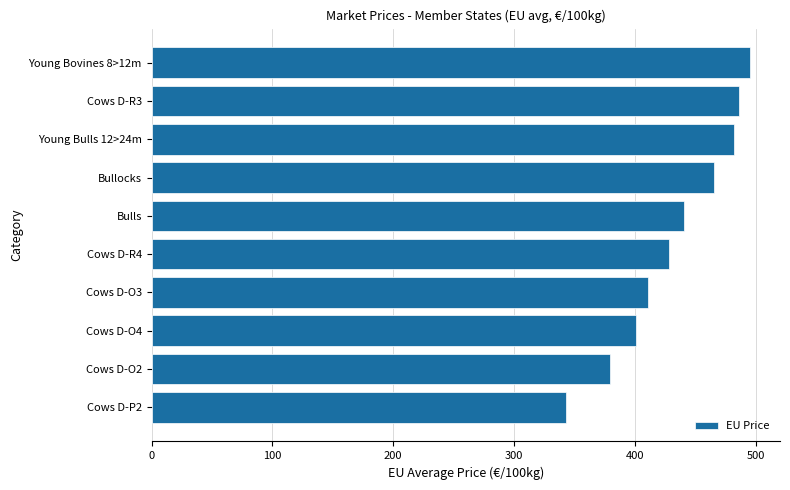

What is the ratio of the value at Bullocks to the value at Cows D-P2?

1.4